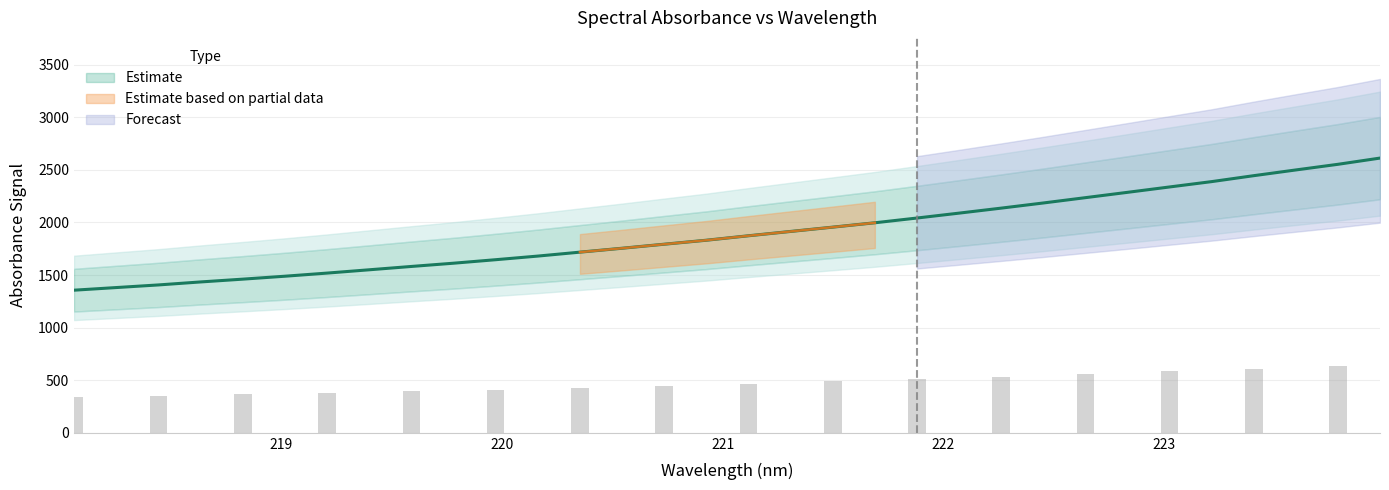

Reading right to left, transcribe all the data shown in this chart.

2611.5	2552.3	2498.7	2444.3	2387.9	2337.0	2285.9	2235.3	2184.7	2135.8	2088.3	2041.7	1996.5	1955.0	1914.1	1873.0	1830.6	1792.8	1754.4	1717.3	1680.0	1645.5	1612.2	1581.3	1549.6	1518.2	1488.5	1460.7	1434.1	1405.6	1380.7	1355.6